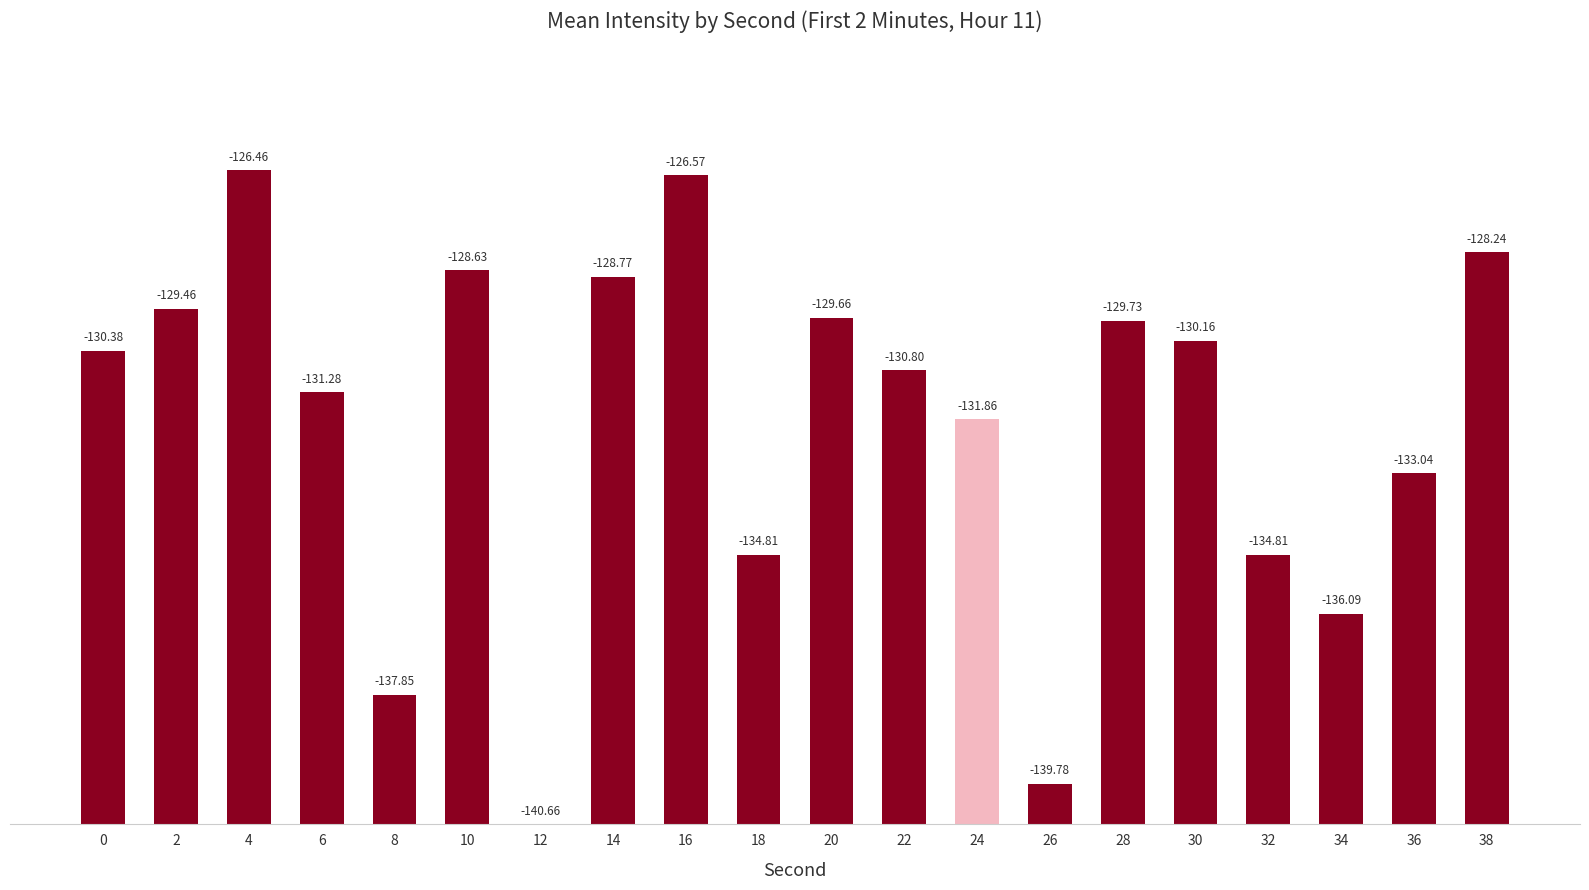

The value at 8 is 2.8. True or false?

True